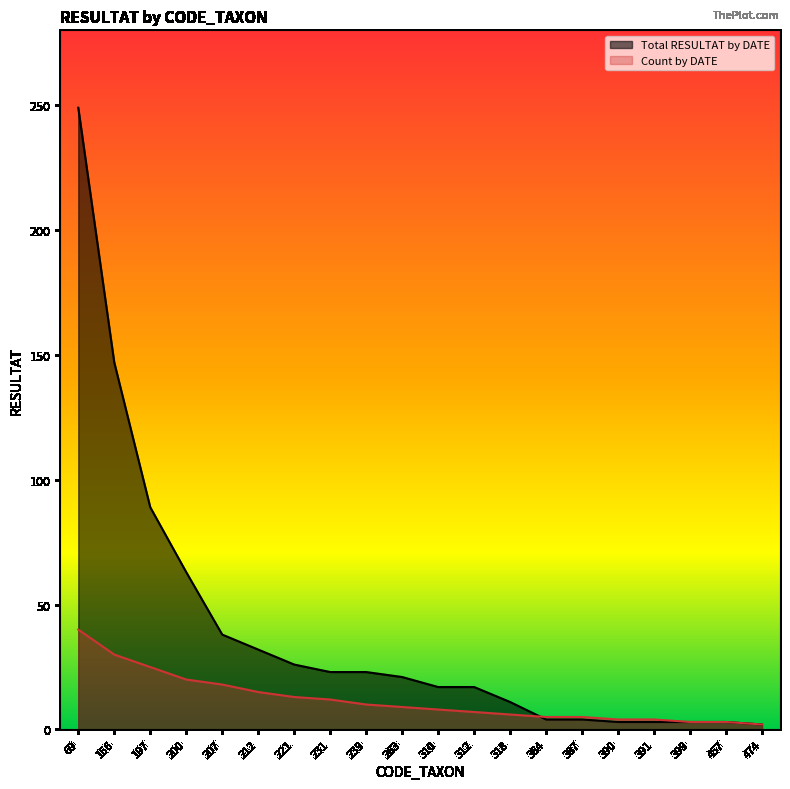

Reading left to right, transcribe all the data shown in this chart.

Total RESULTAT by DATE: 249	147	89	63	38	32	26	23	23	21	17	17	11	4	4	3	3	3	3	2
Count by DATE: 40	30	25	20	18	15	13	12	10	9	8	7	6	5	5	4	4	3	3	2